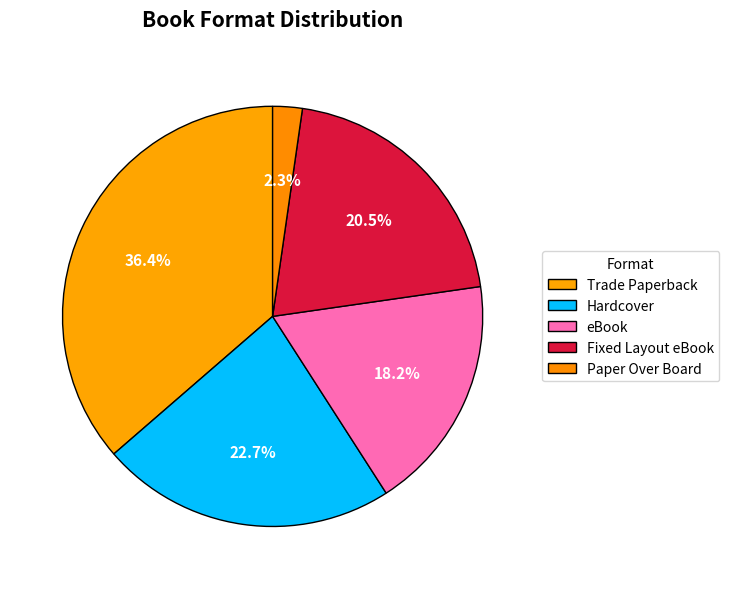

How many segments does this pie chart have?

5